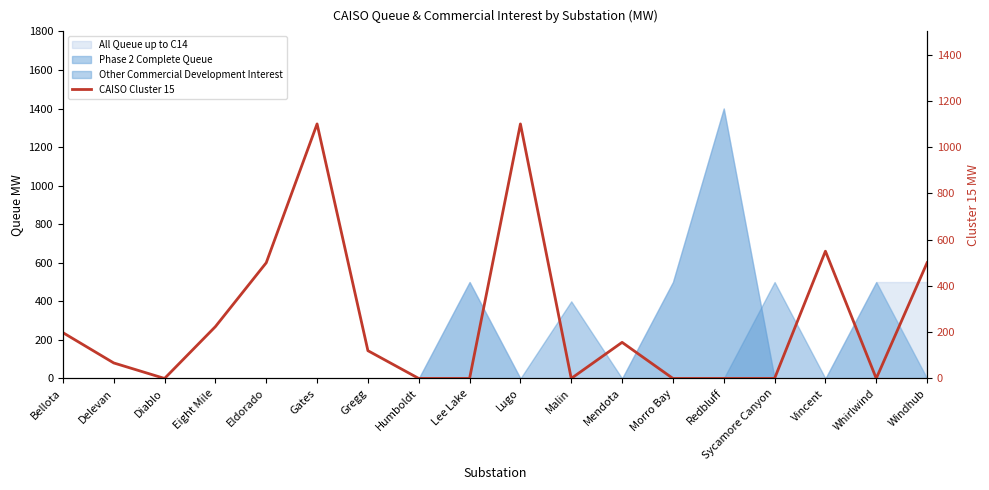

What is the approximate value at Eldorado, to the nearest 100?

500